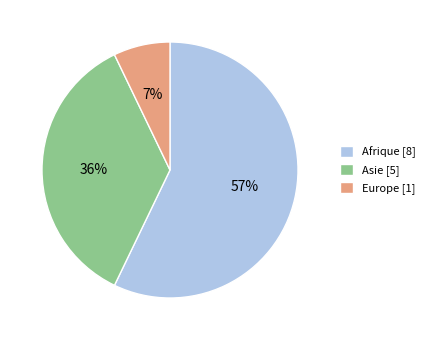

What is the ratio of the value at Afrique to the value at Asie?

1.6